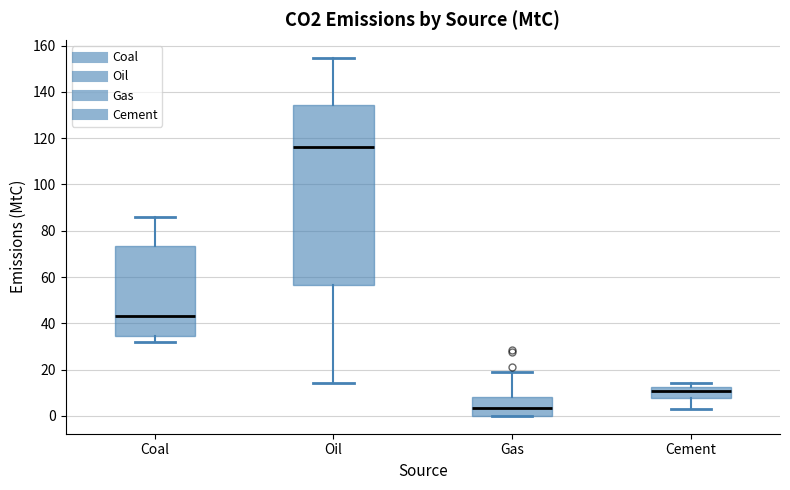

Where does the lower whisker of the box for Coal end on the y-axis? The values are not printed on the chart, so give them approximately, as read against the axis.

32